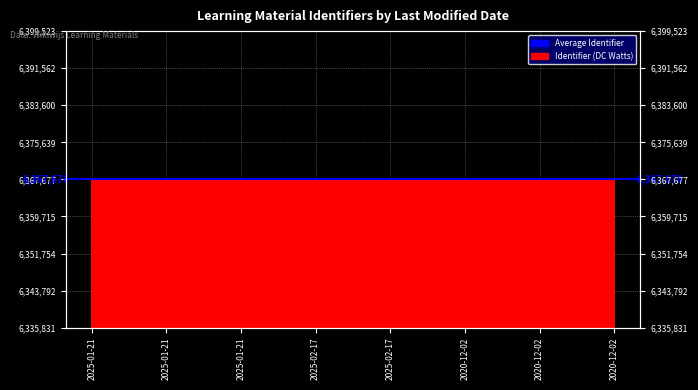

At which category does the chart reach its peak across all series?

2020-12-02